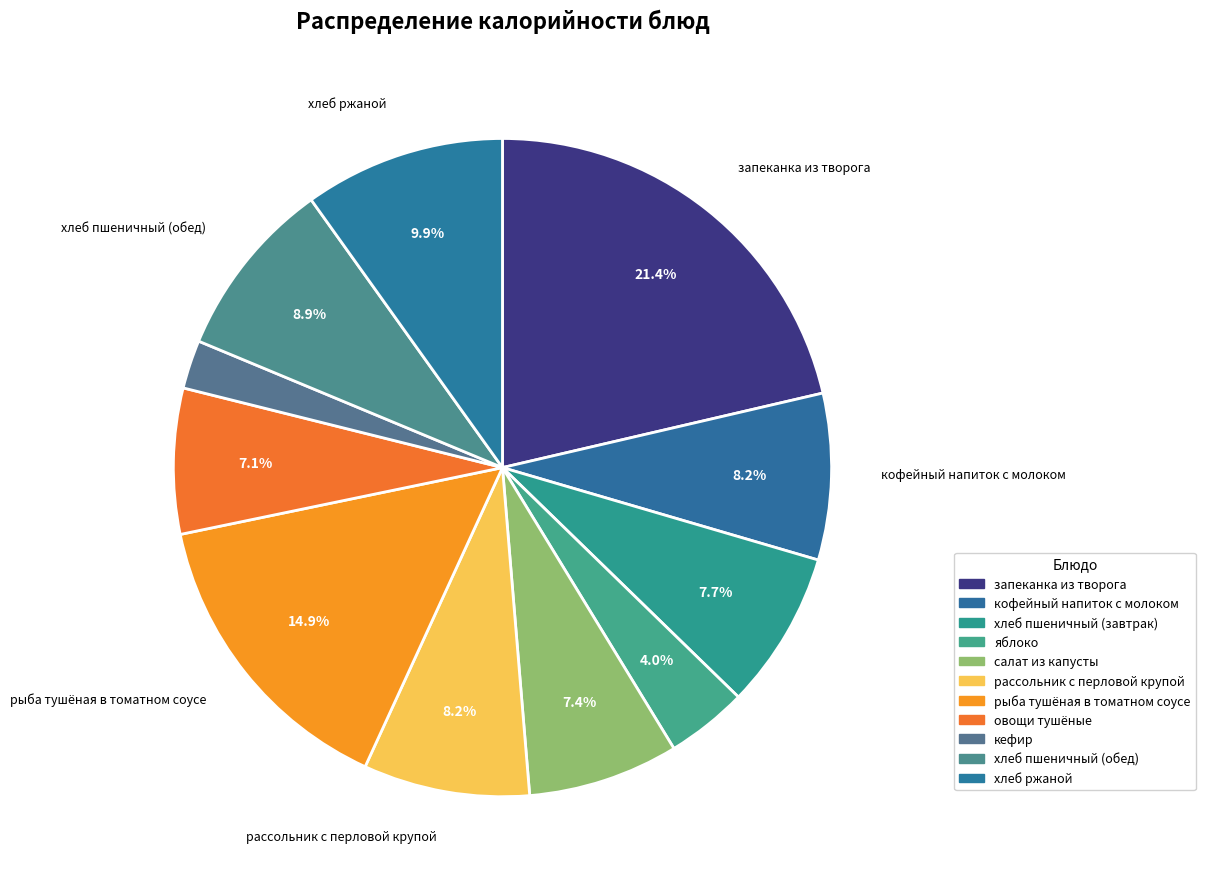

How many segments does this pie chart have?

11